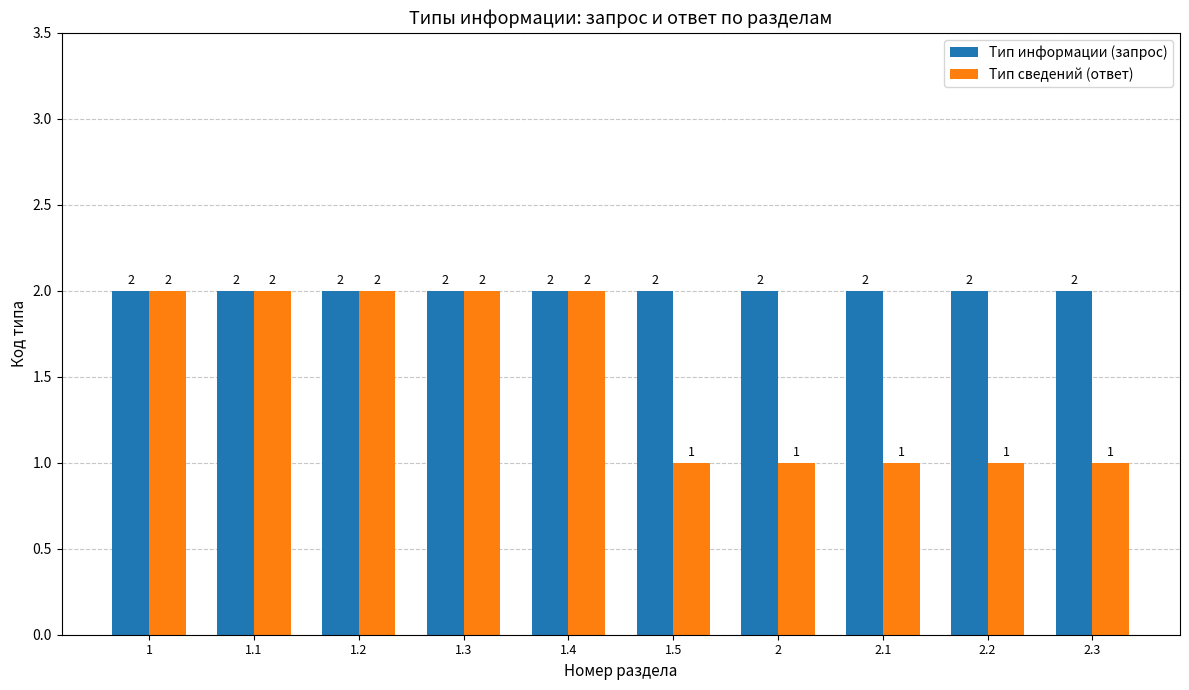

What is the value of the Тип информации (запрос) bar at the 7th from the left?

2